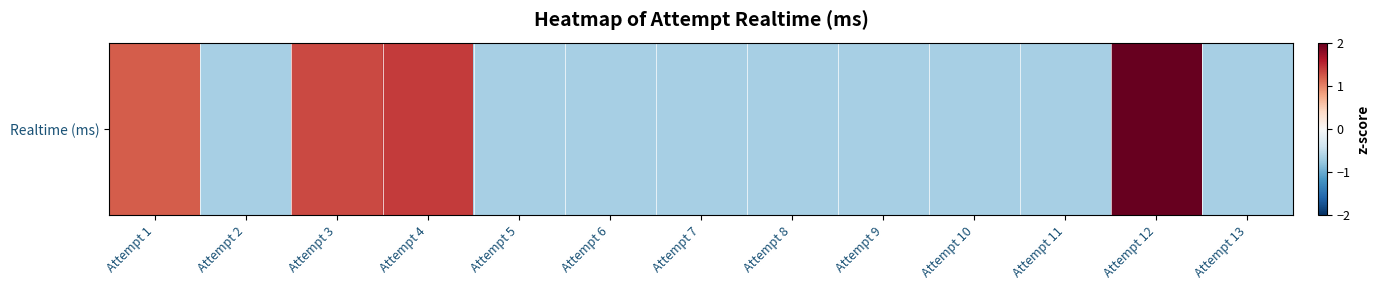

The chart shows a value of 1.2 at Attempt 1. True or false?

True